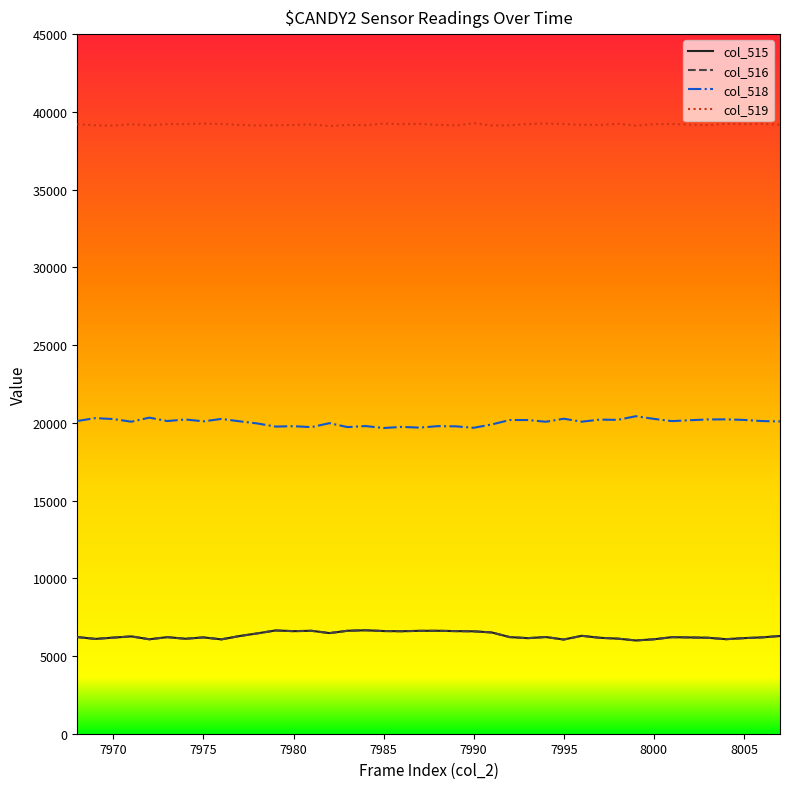

At how many categories does at least one series exceed 35431?

40